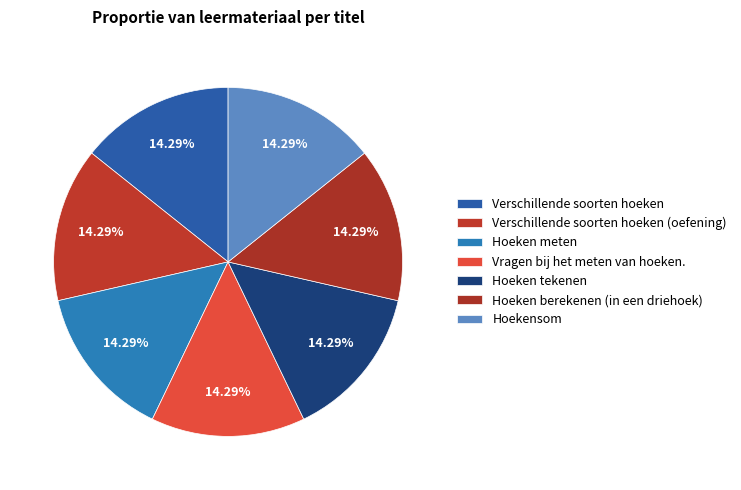

Is the sum of Hoeken berekenen (in een driehoek) and Vragen bij het meten van hoeken. greater than half?

No